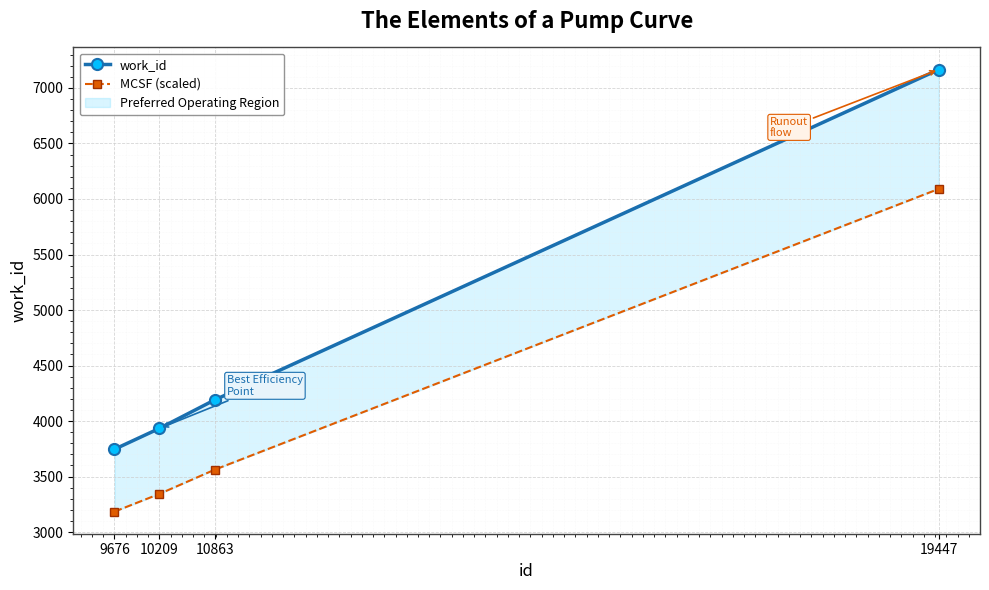

At which label is MCSF (scaled) closest to 4637?

10863